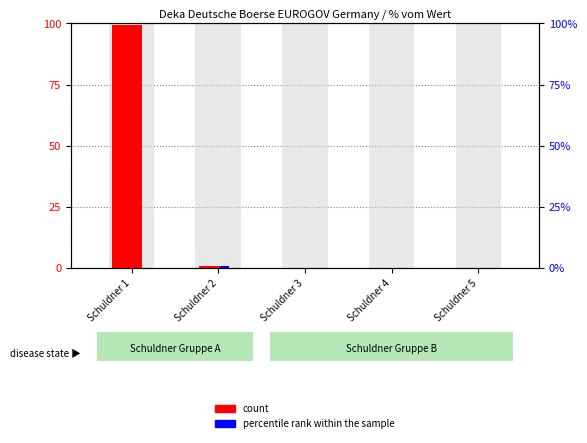

True or false: percentile rank within the sample has a value of -0.6 at Schuldner 4.

False